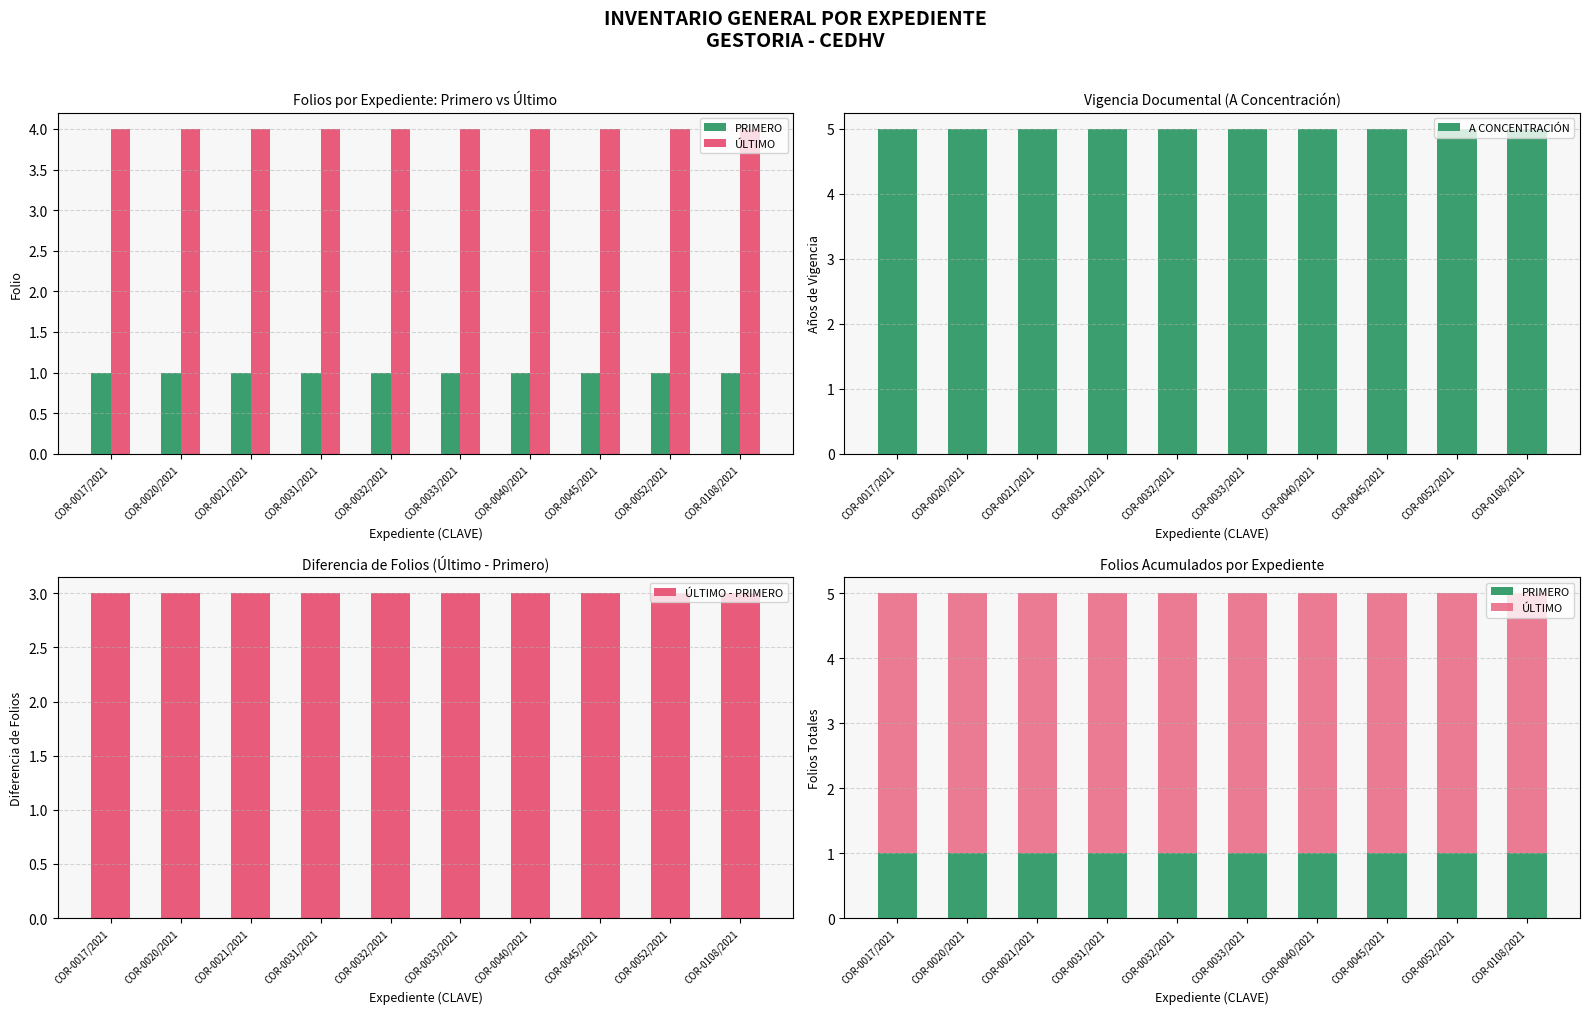

Reading right to left, list all the values displayed in this chart.

PRIMERO: 1	1	1	1	1	1	1	1	1	1
ÚLTIMO: 4	4	4	4	4	4	4	4	4	4
A CONCENTRACIÓN: 5	5	5	5	5	5	5	5	5	5
ÚLTIMO - PRIMERO: 3	3	3	3	3	3	3	3	3	3